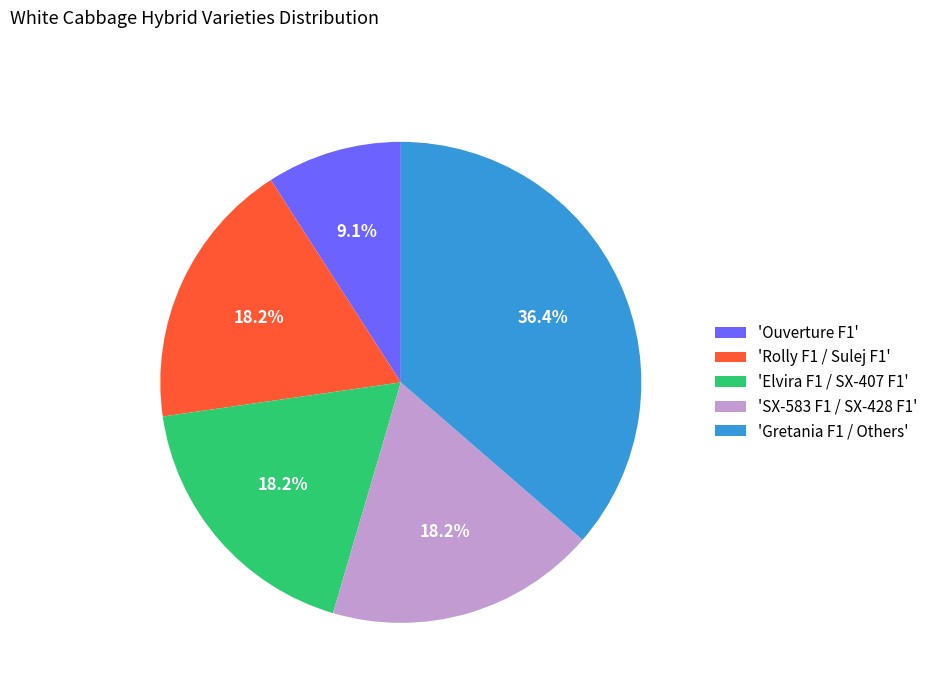

Combined, what portion of the pie is 'Ouverture F1' and 'Elvira F1 / SX-407 F1'?

27.3%